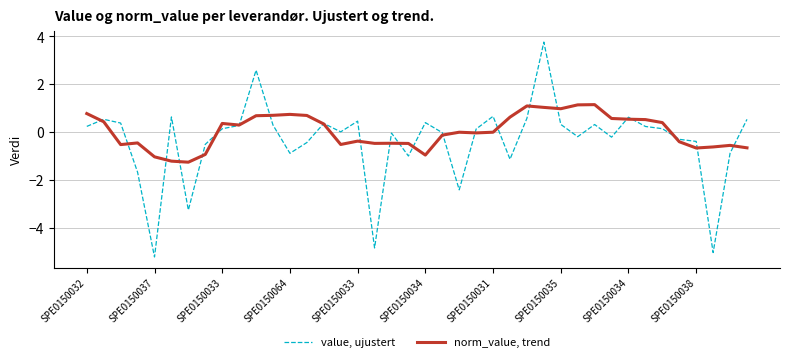

How many lines are shown in the chart?

2